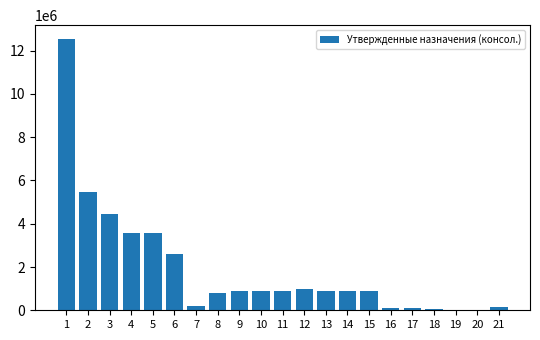

How many distinct data groups are displayed?

1